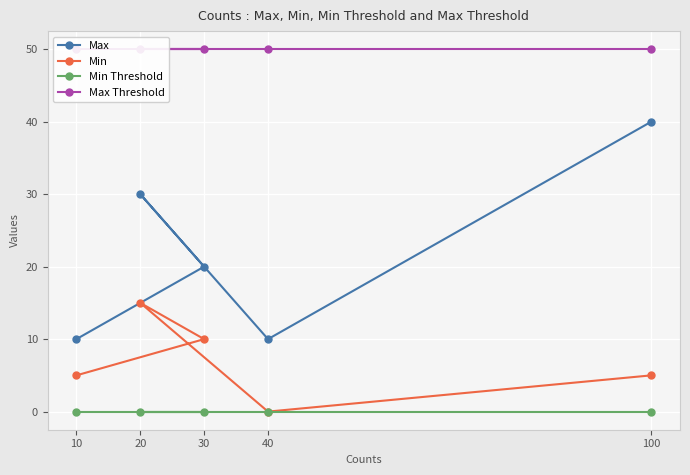

Does the chart display data point markers on the line(s)?

Yes